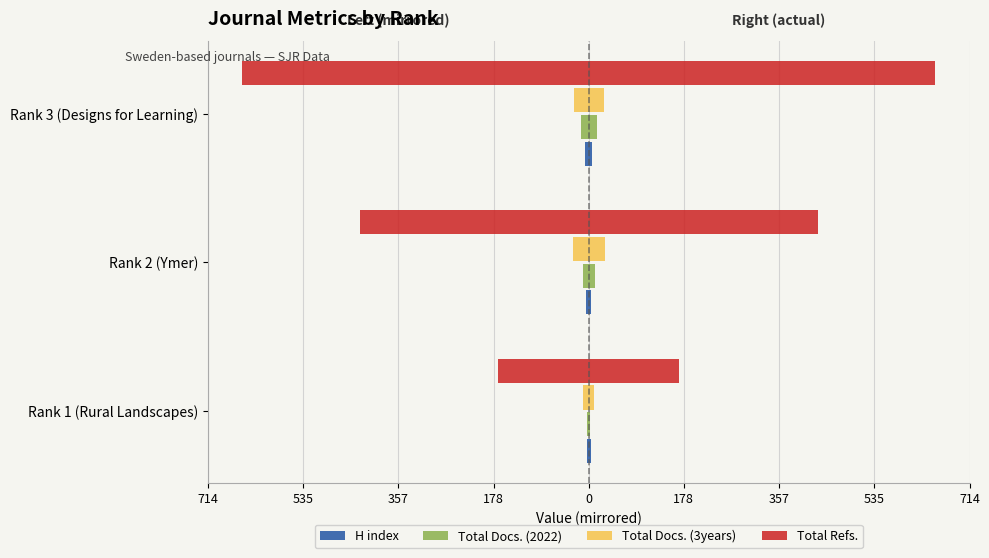

What is the difference between the maximum and minimum values in the Total Refs. series?

480